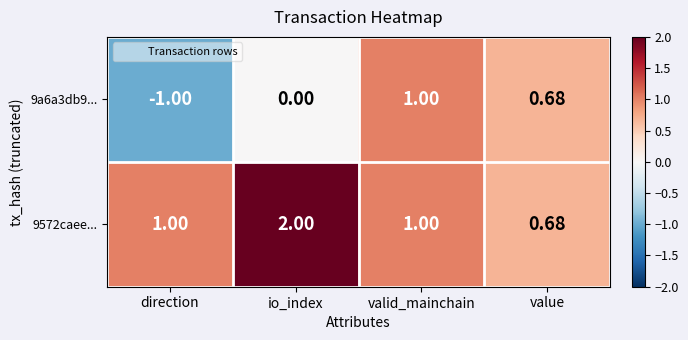

How many series are shown in this chart?

2